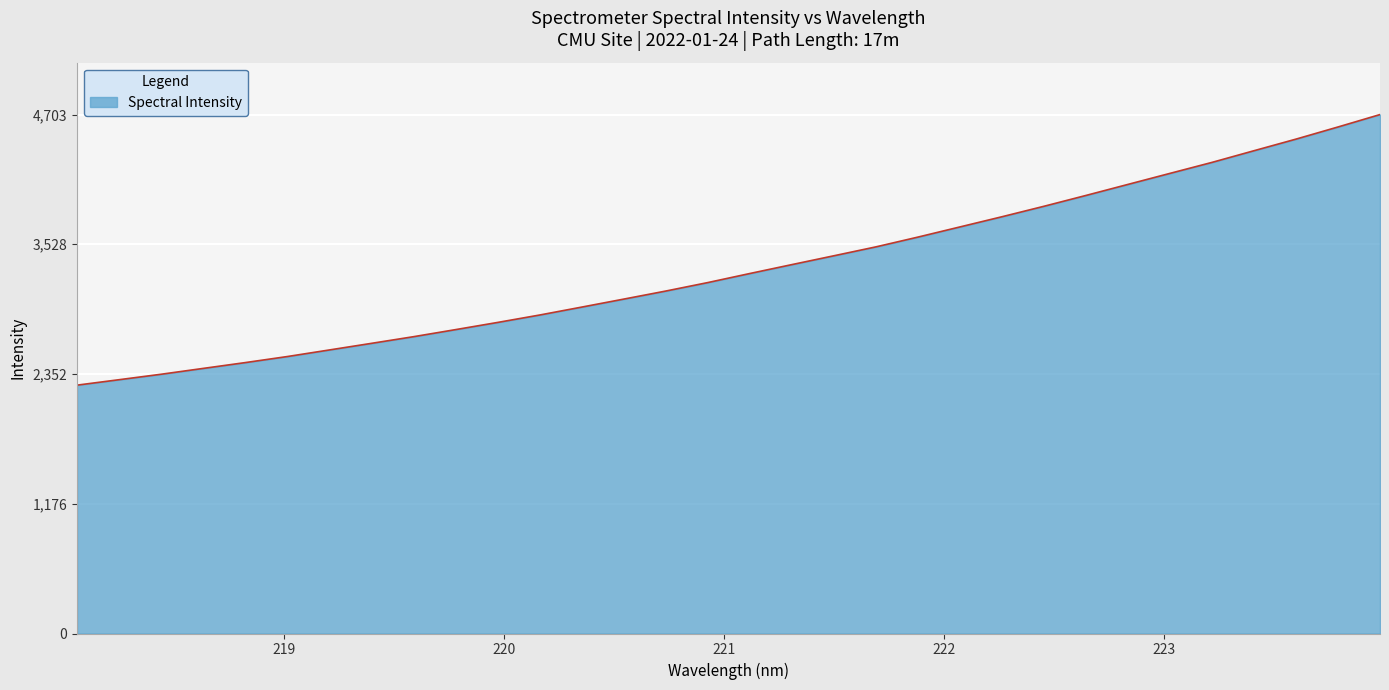

What is the greatest value displayed?

4703.4